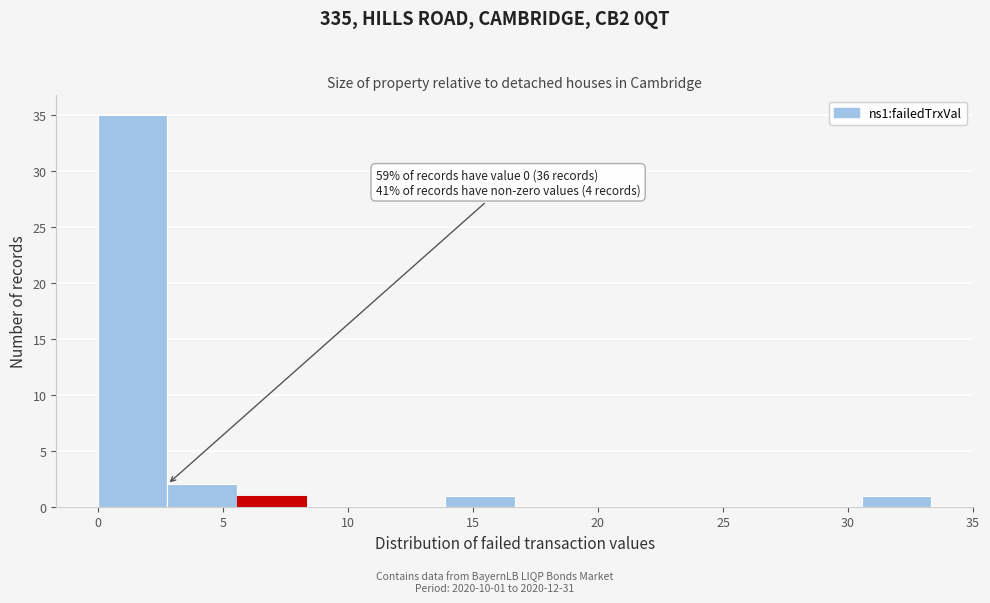

Over which range of the x-axis is the bar tallest?

0.0 to 3.0